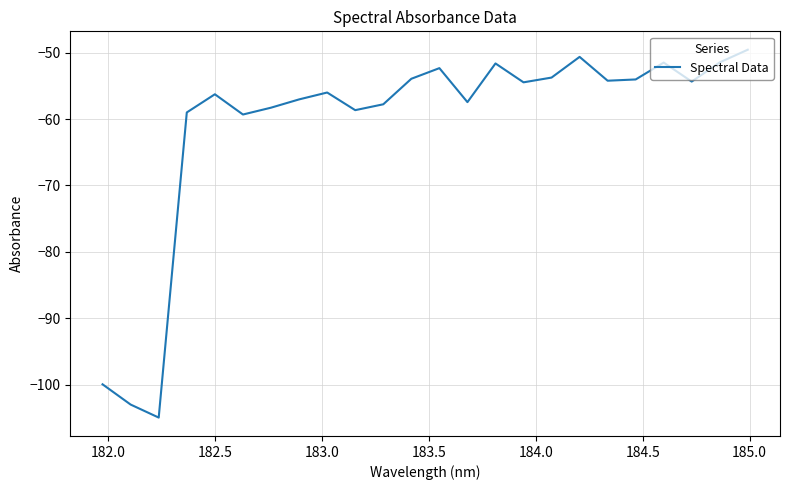

What is the difference between the maximum and minimum values?

55.4